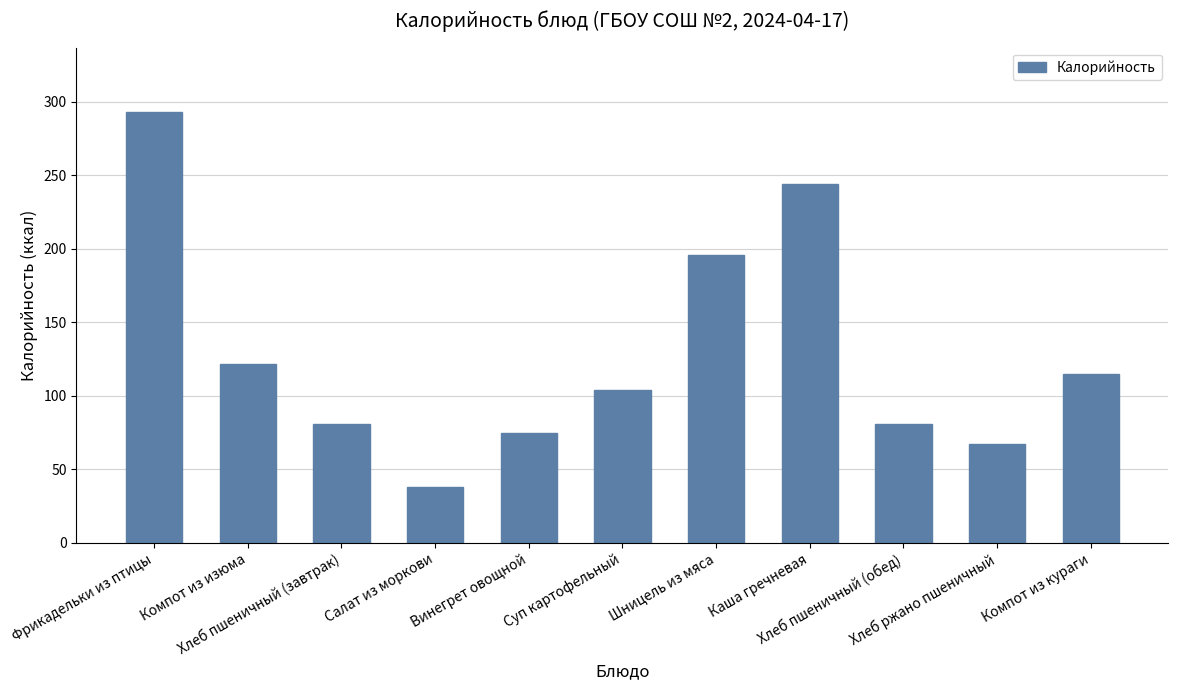

Does the chart contain any negative values?

No